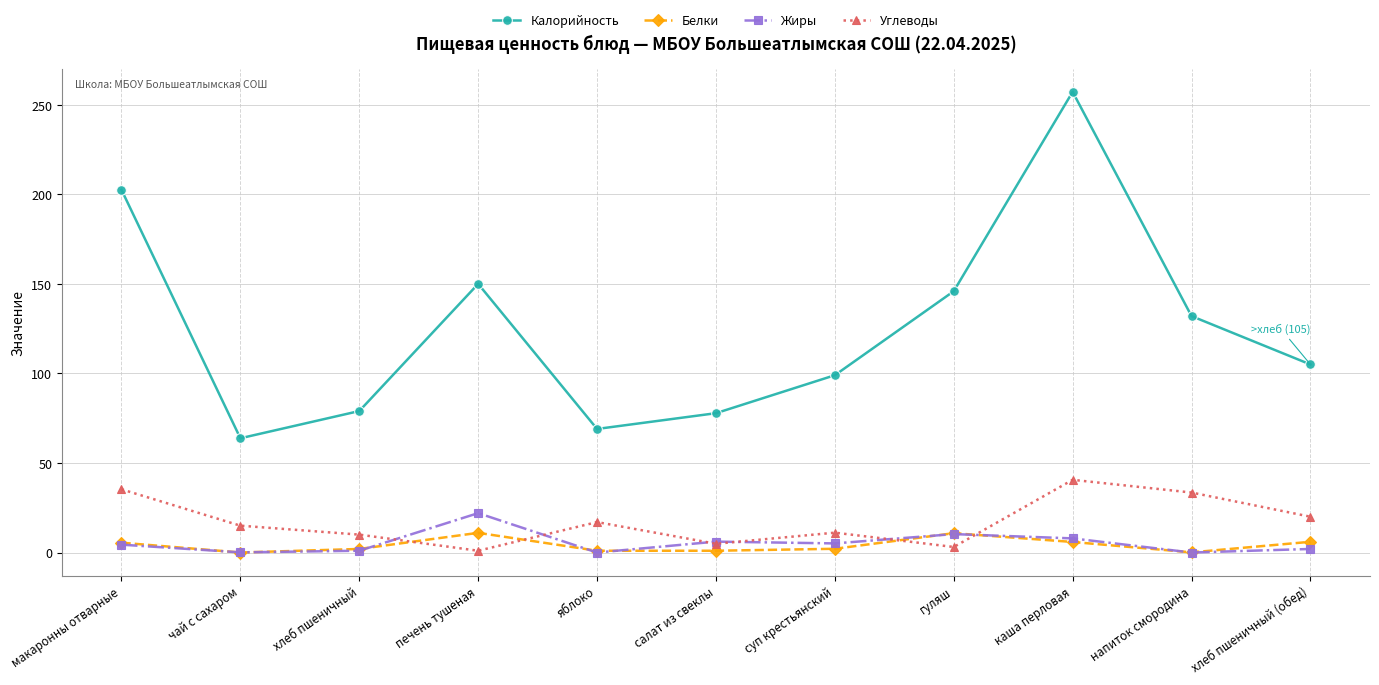

The Жиры series shows 0.1 at чай с сахаром. True or false?

True